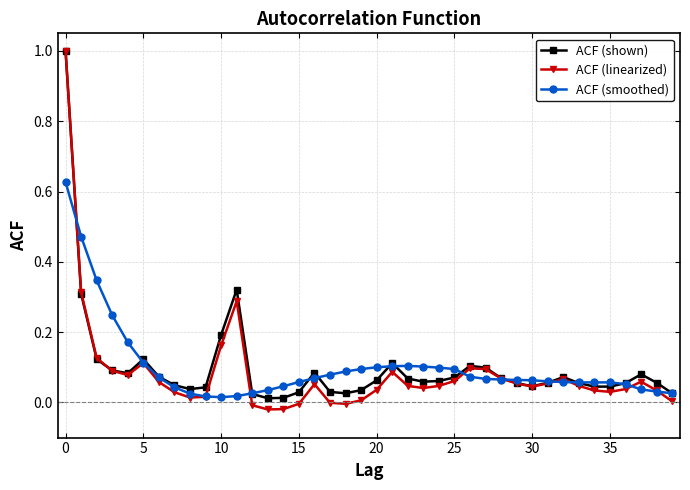

What is the greatest value displayed?

1.0